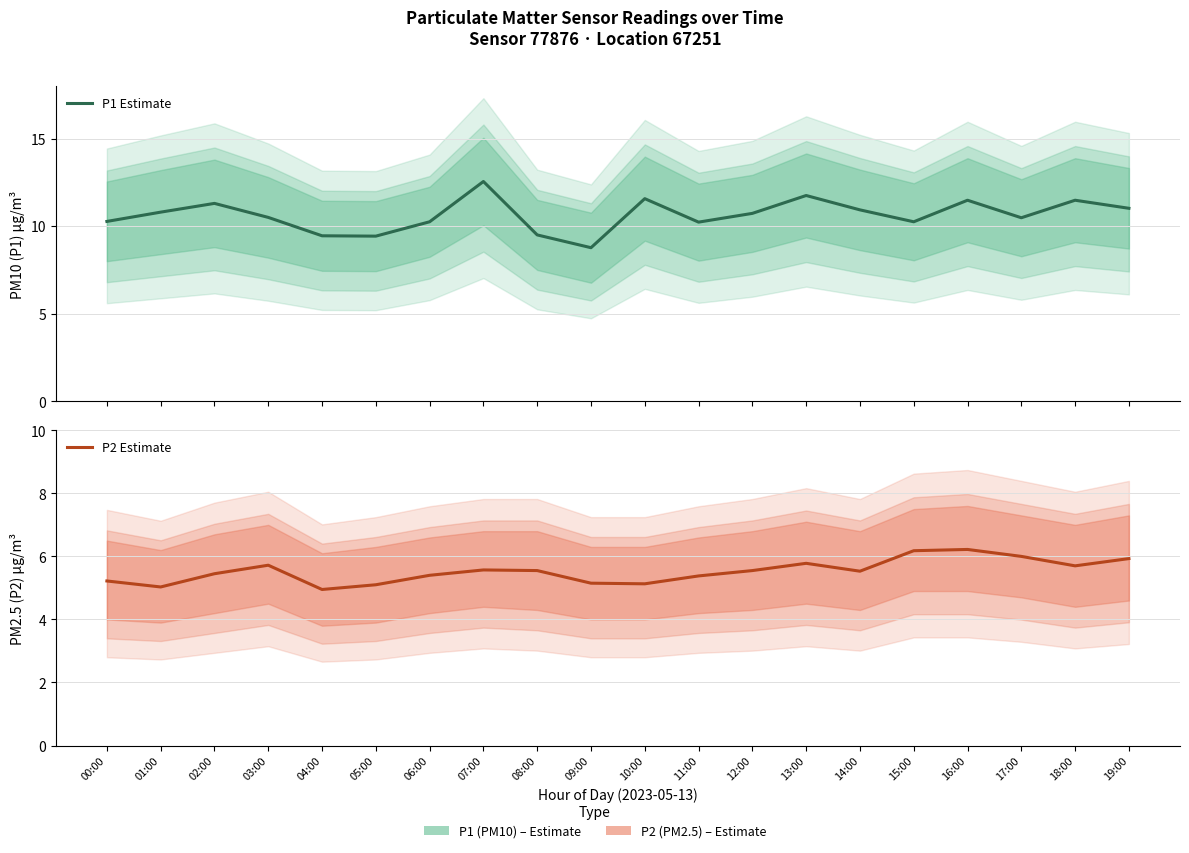

Does the chart have visible grid lines?

Yes